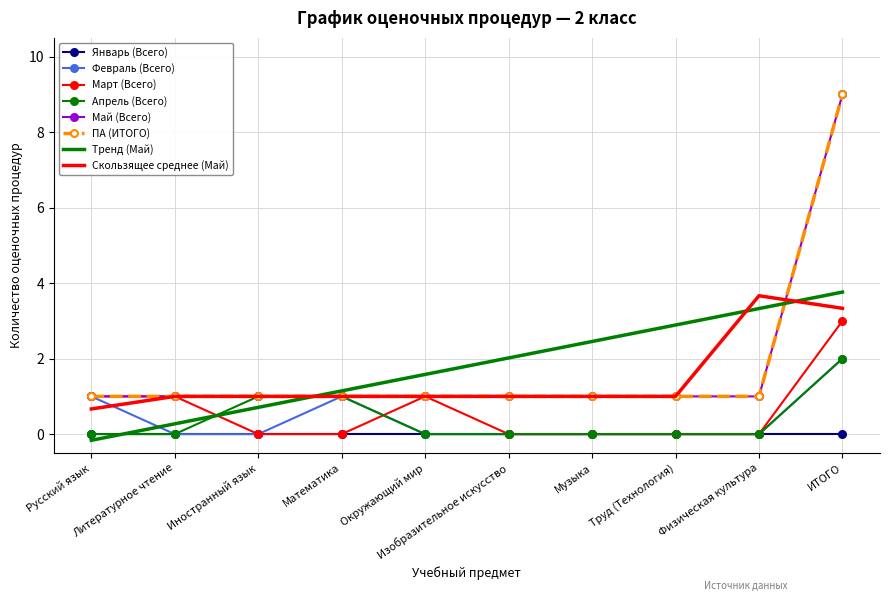

Count the Февраль (Всего) values in the range 0 to 1.

9